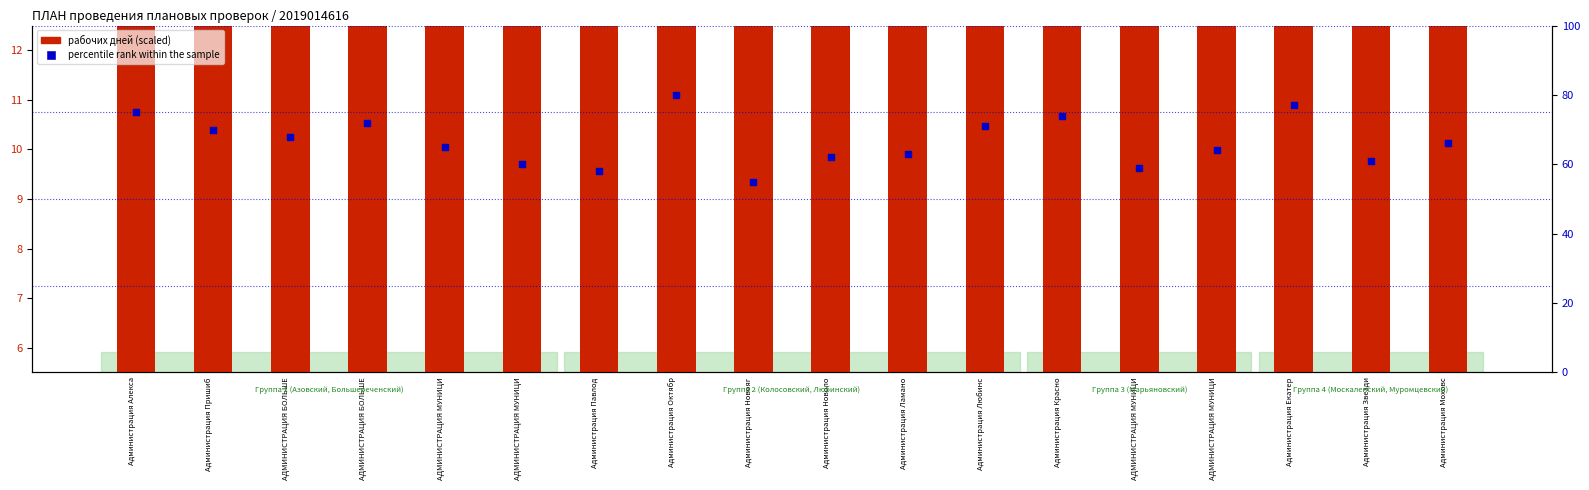

Which series has the largest total across all categories?

percentile rank within the sample